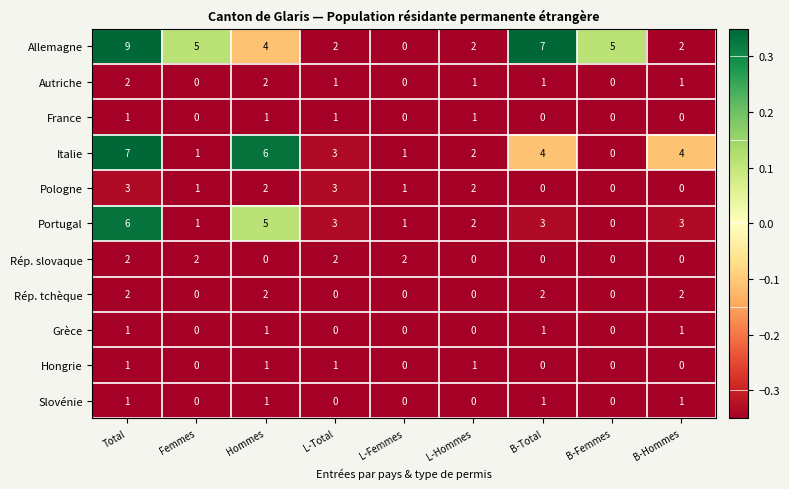

What is the maximum value shown in the chart?

9